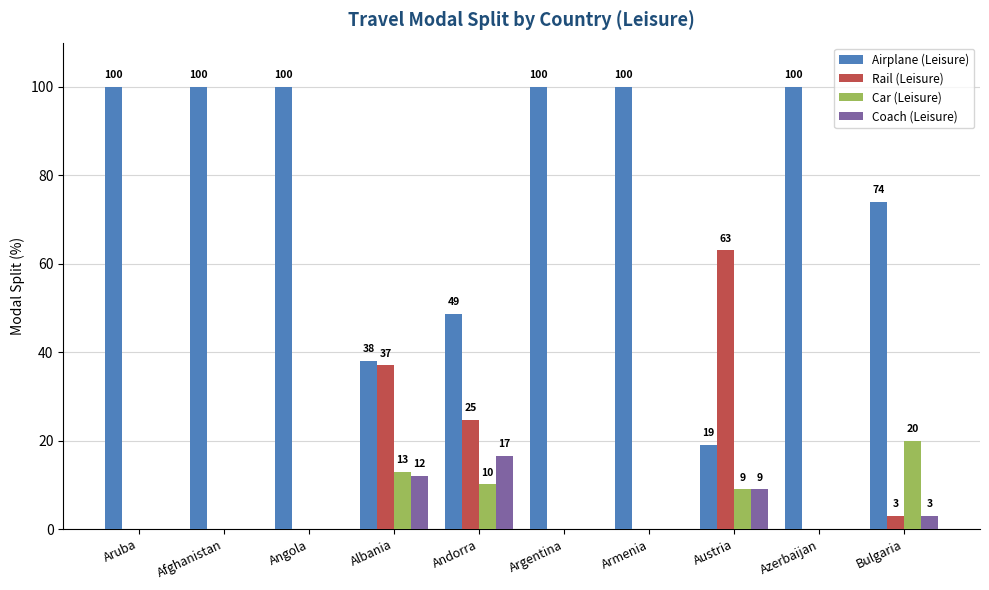

At which label is Coach (Leisure) closest to 8?

Austria